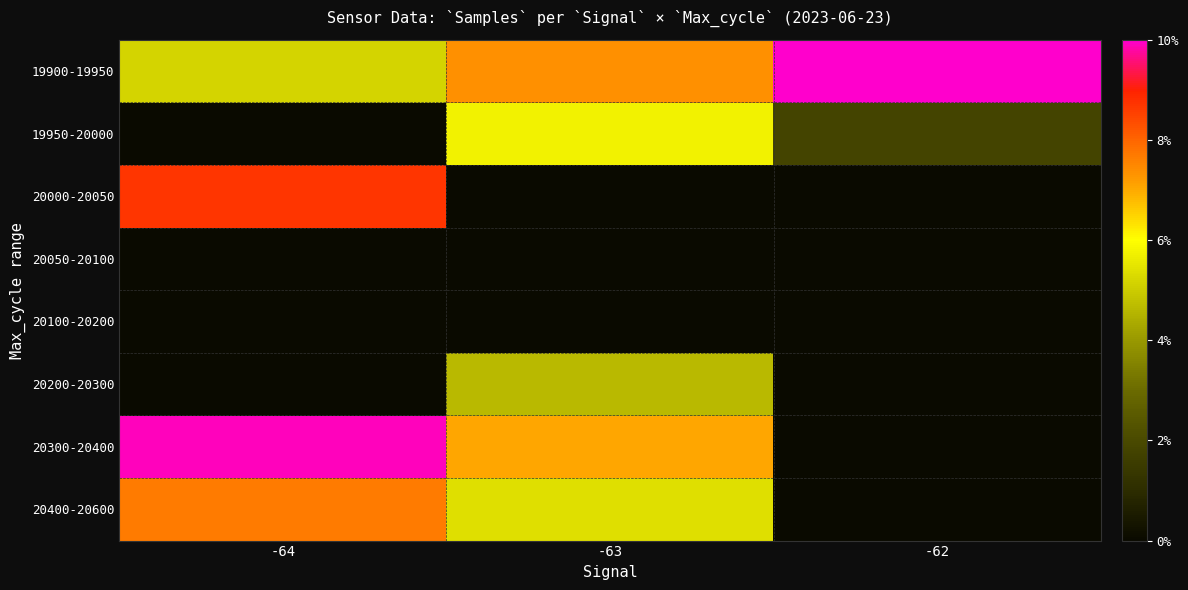

At which category does the chart reach its peak across all series?

-62